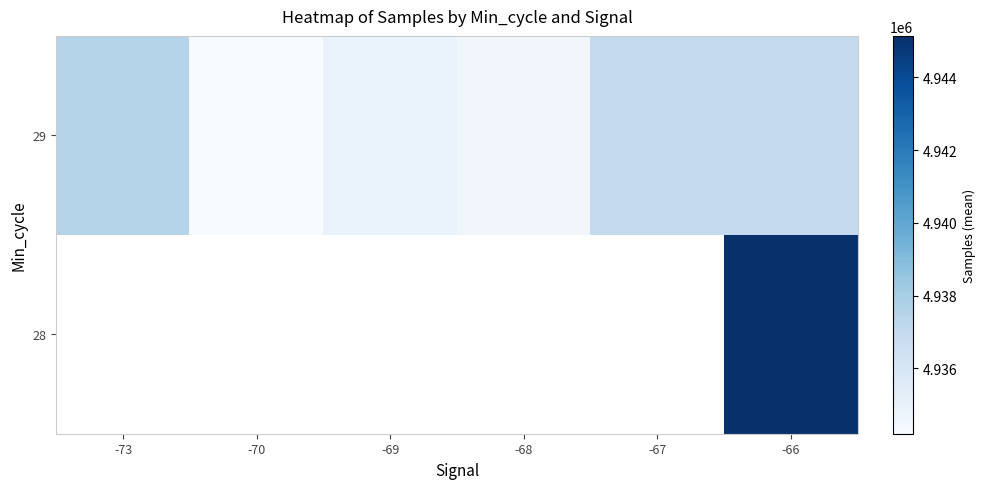

Which has a higher value, -67 or -68?

-67